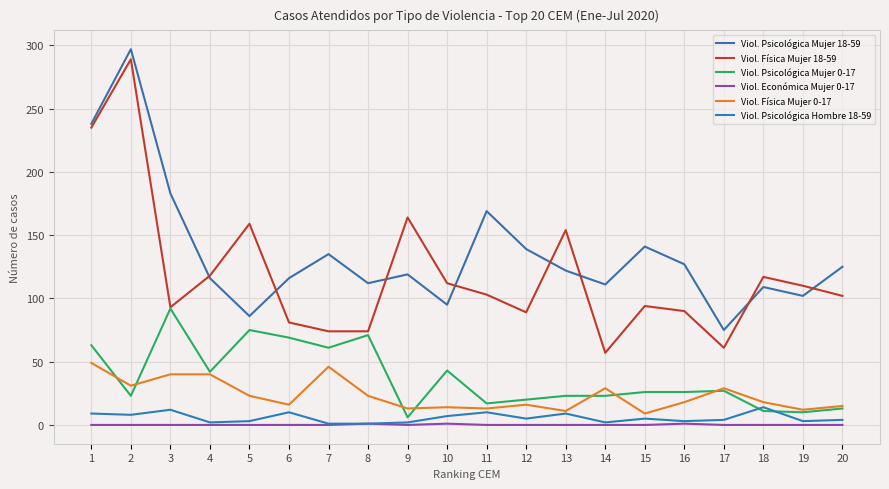

The value of Viol. Psicológica Hombre 18-59 at 20 is 7. True or false?

False